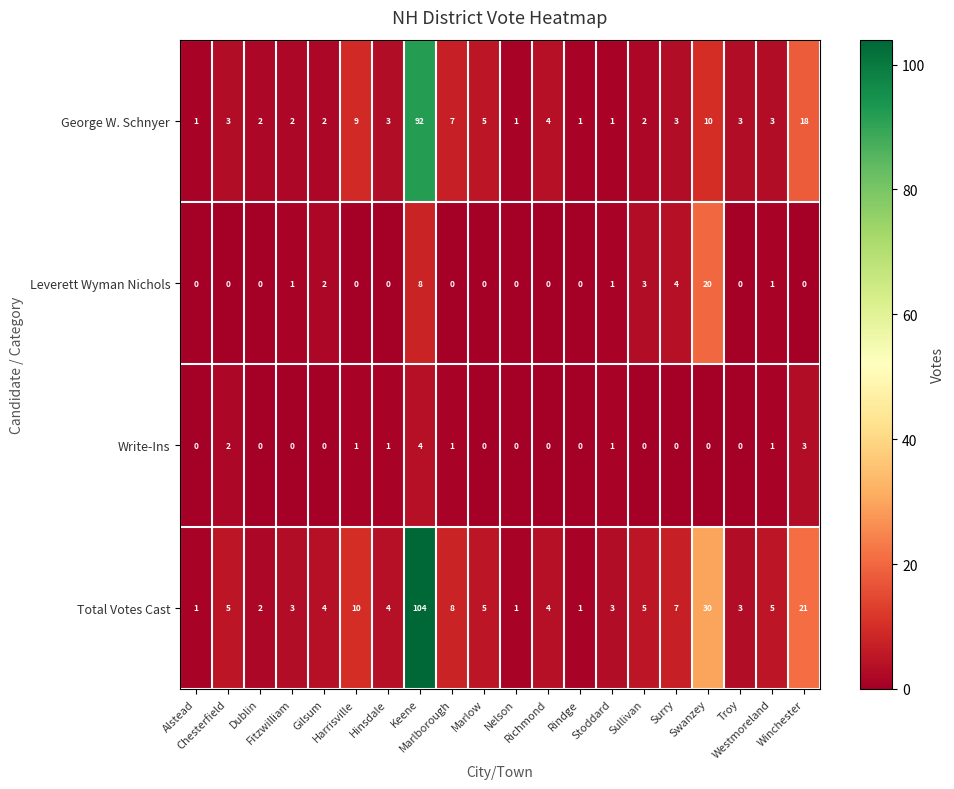

List the series in order of their peak value, highest first.

Total Votes Cast, George W. Schnyer, Leverett Wyman Nichols, Write-Ins